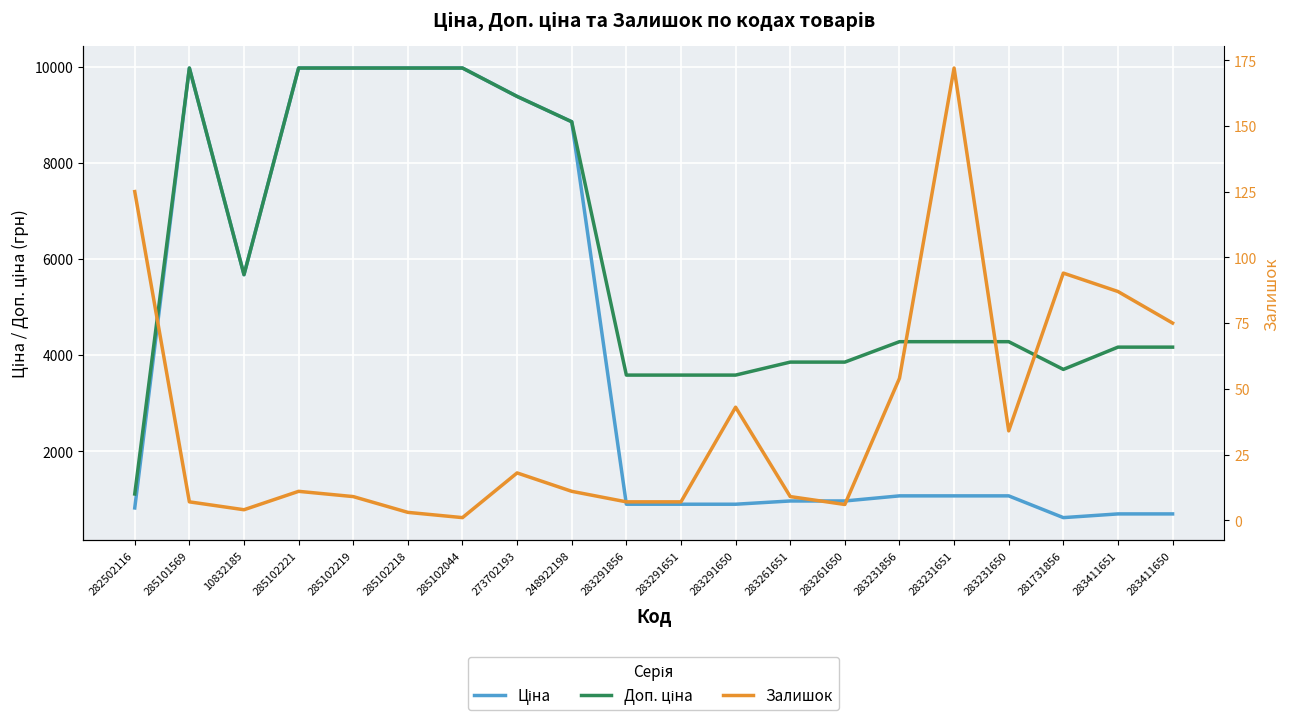

What is the label of the 1st point from the left?

282502116